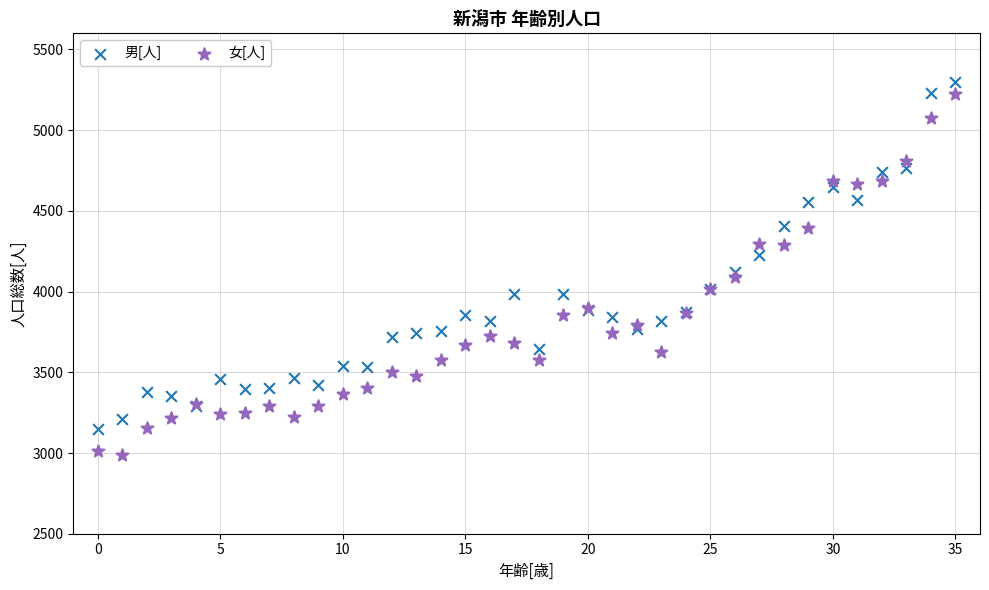

Which series has the widest spread of Y values?

女[人]